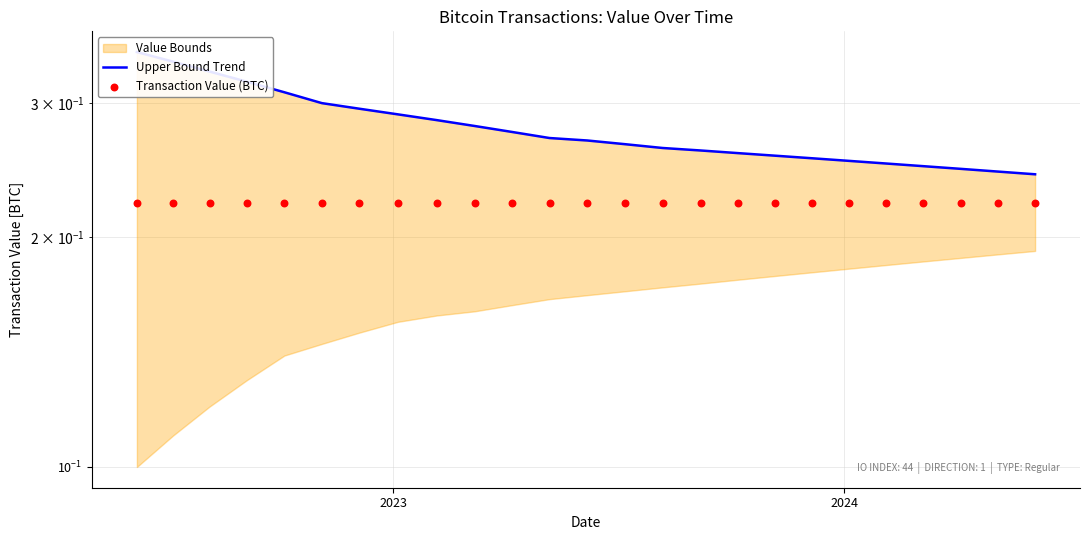

Which series reaches the maximum Y coordinate?

Upper Bound Trend